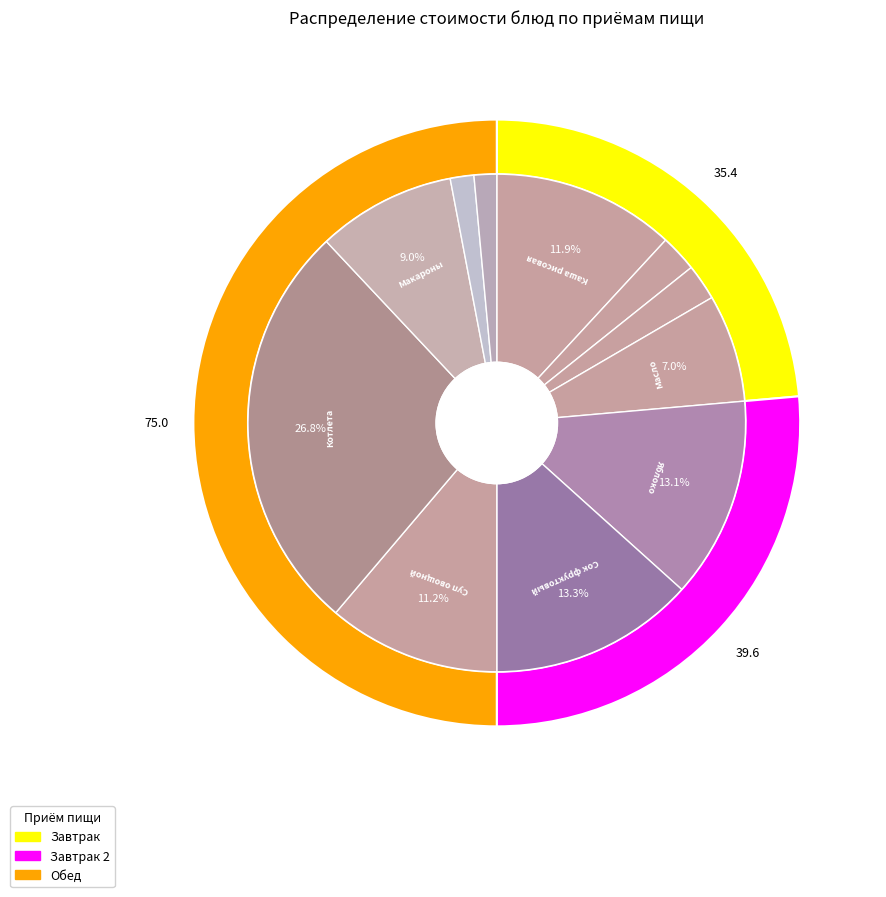

How many slices are in this pie chart?

11